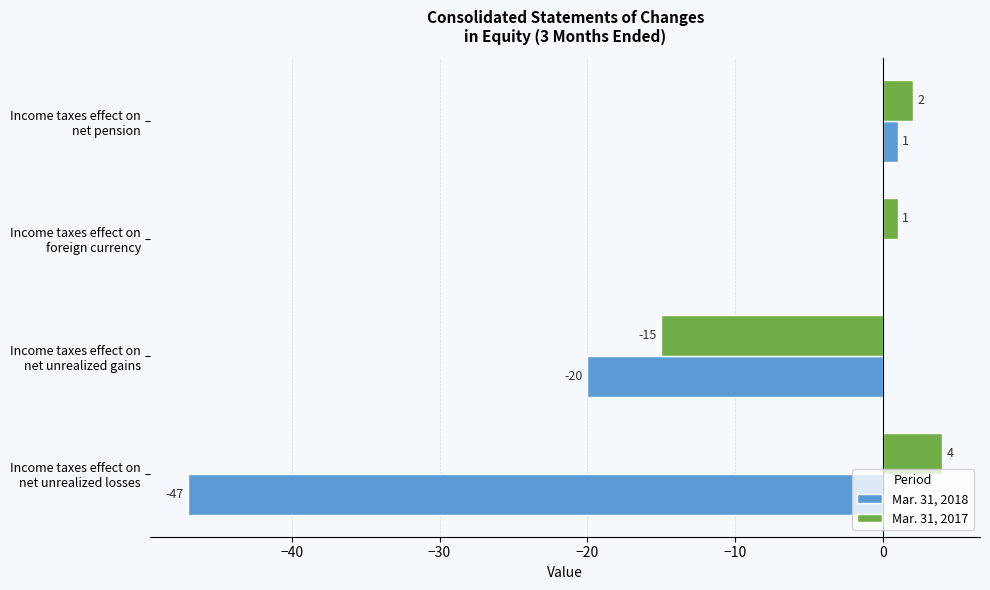

What is the maximum value shown in the chart?

4